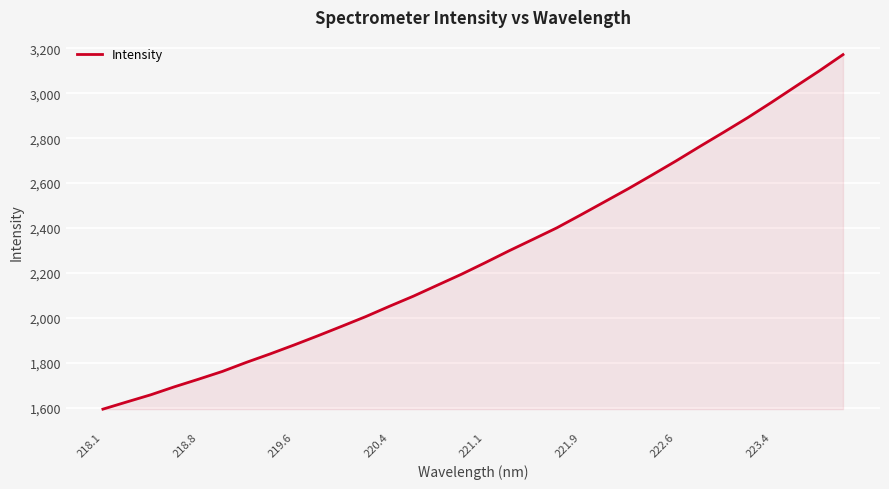

What is the maximum value shown in the chart?

3172.1